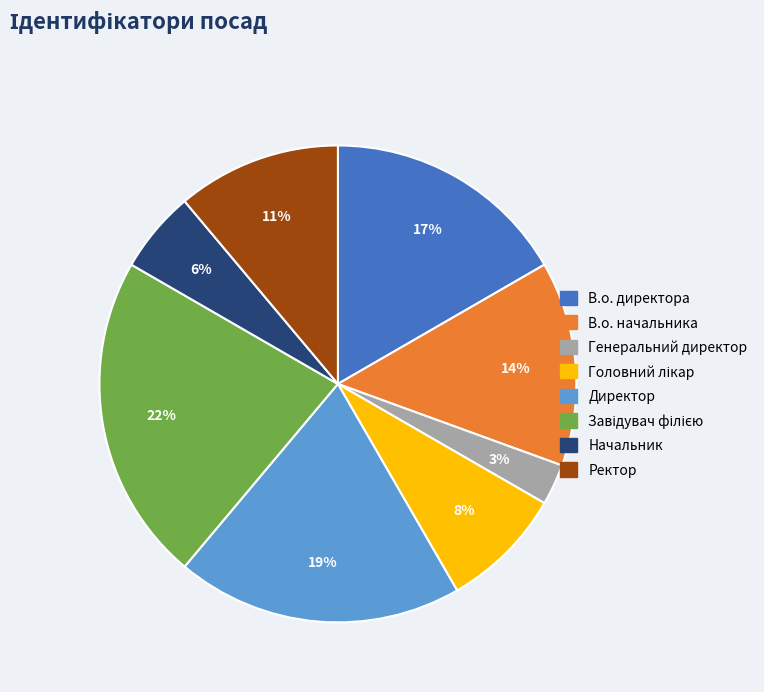

True or false: В.о. начальника accounts for 24% of the total.

False